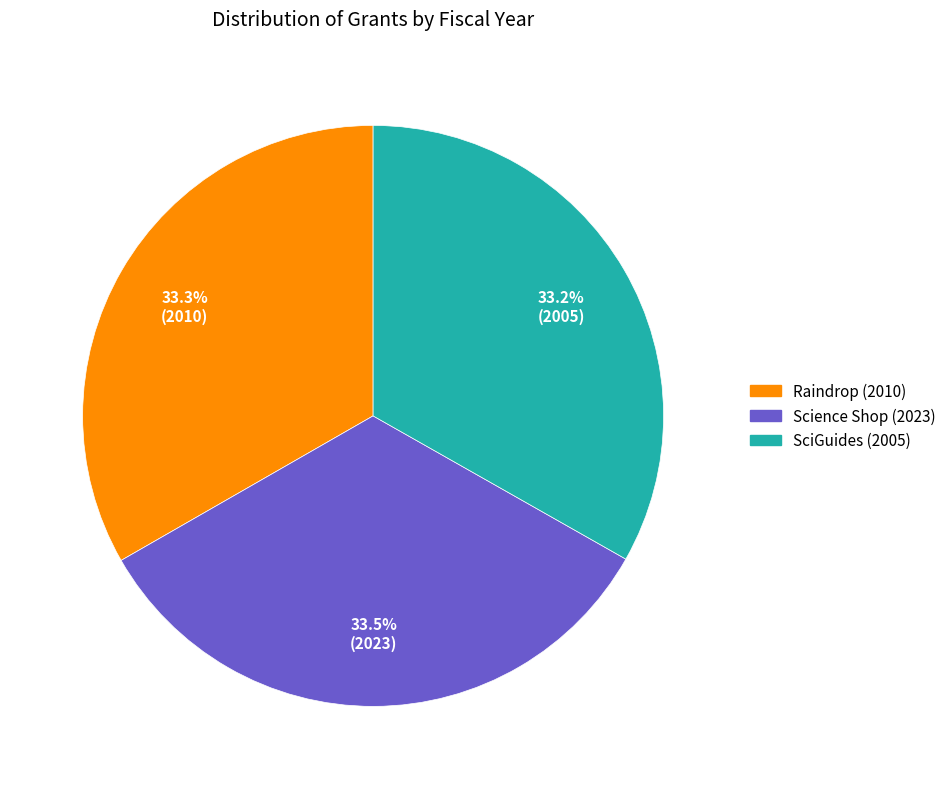

What percentage is NOT represented by Science Shop (2023)?

66.5%